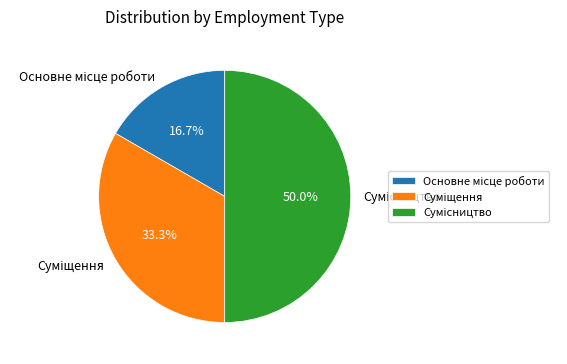

Which category has the biggest portion of the pie?

Сумісництво